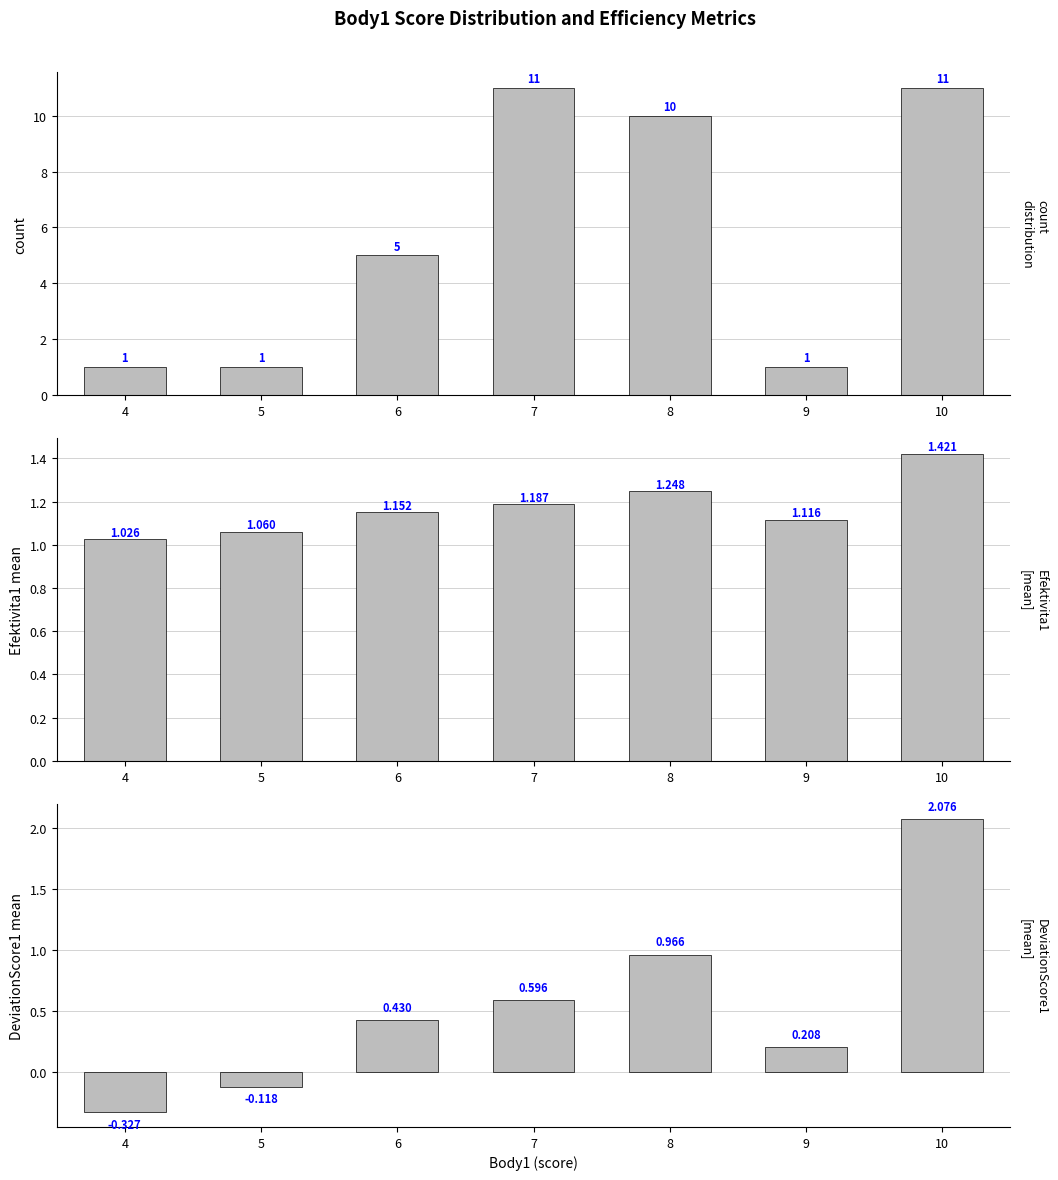

Is it true that count equals 1.0 at 4?

True